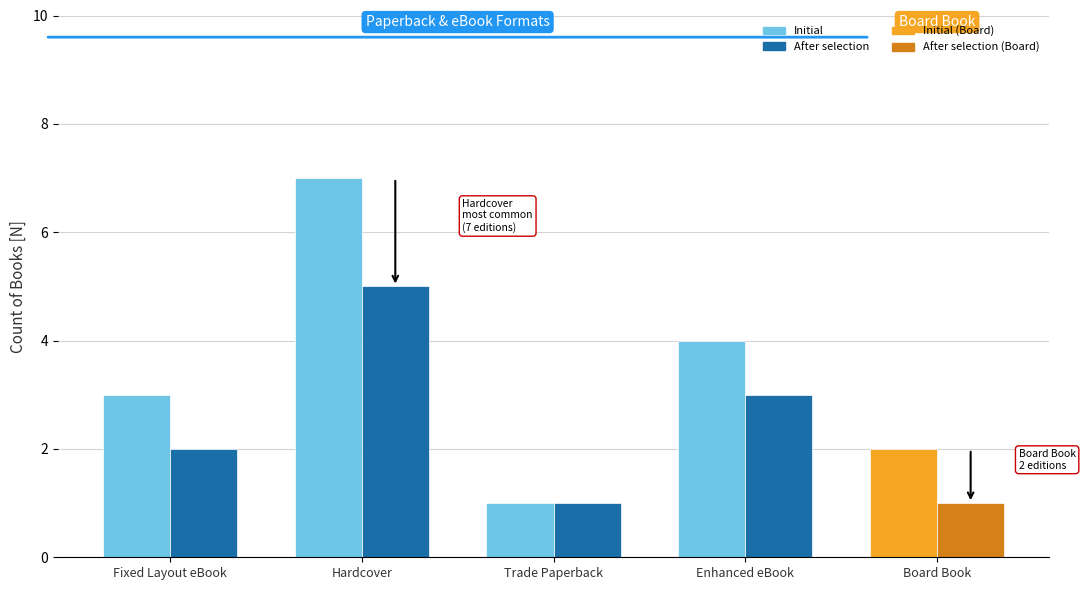

What is the total value across all series at Fixed Layout eBook?

5